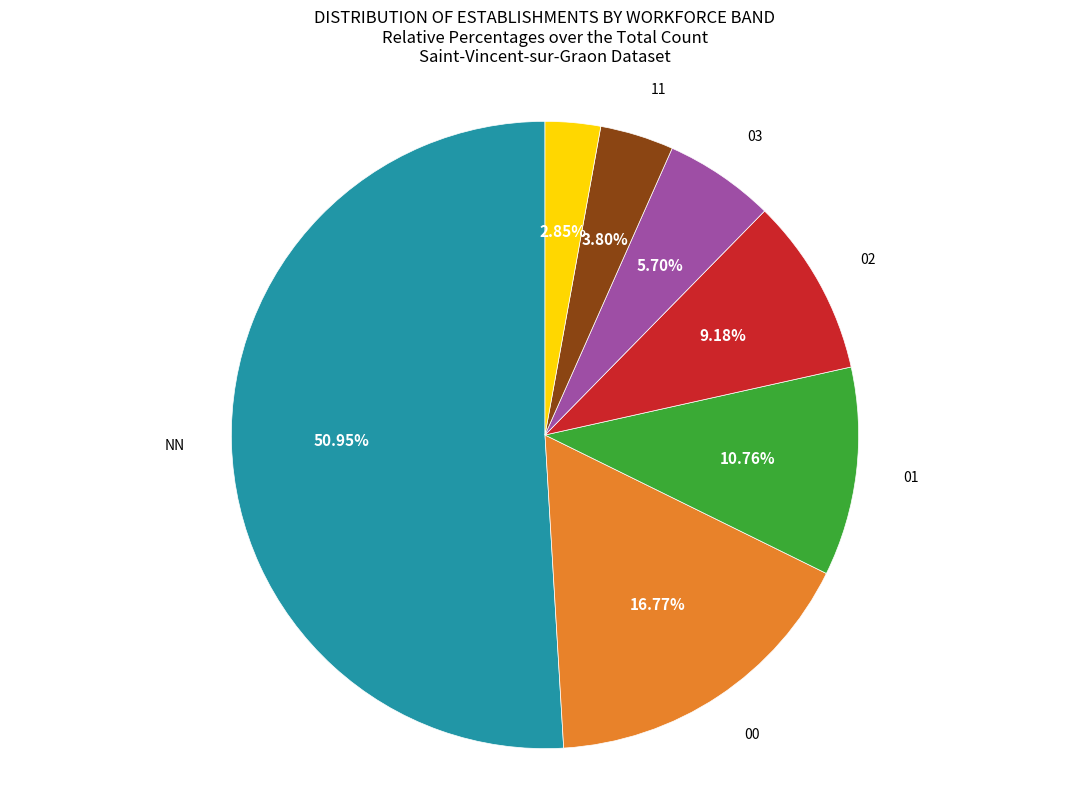

Is there a majority slice in this chart?

Yes